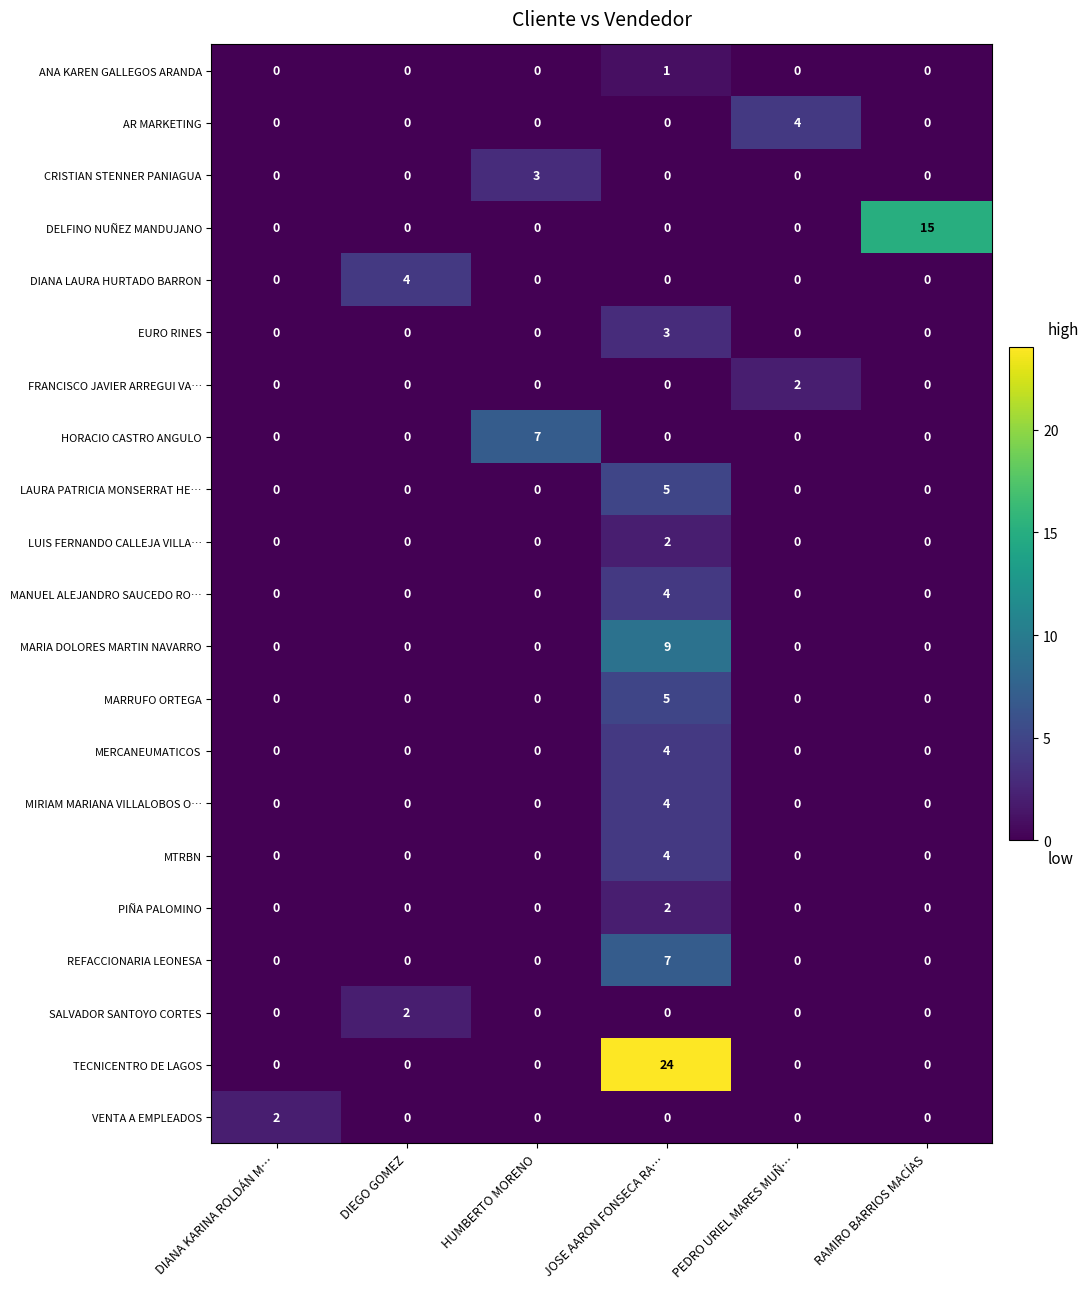

Which series has the largest total across all categories?

TECNICENTRO DE LAGOS